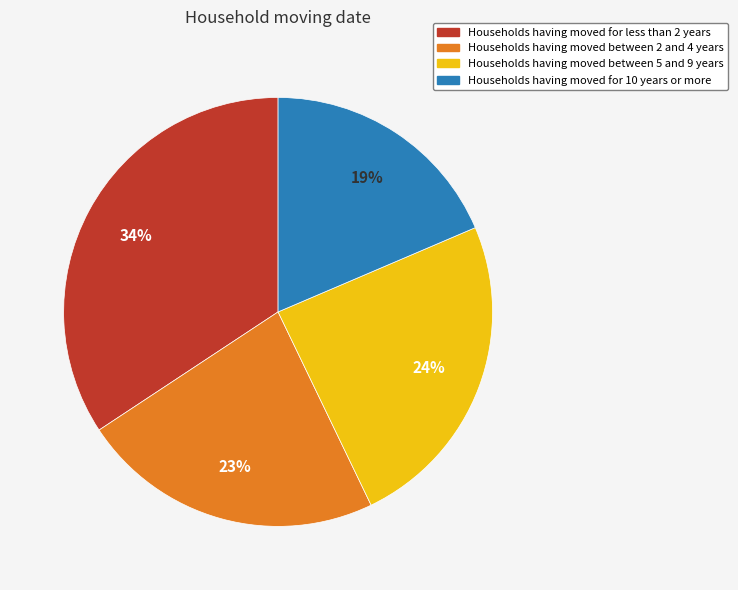

Is there a majority slice in this chart?

No